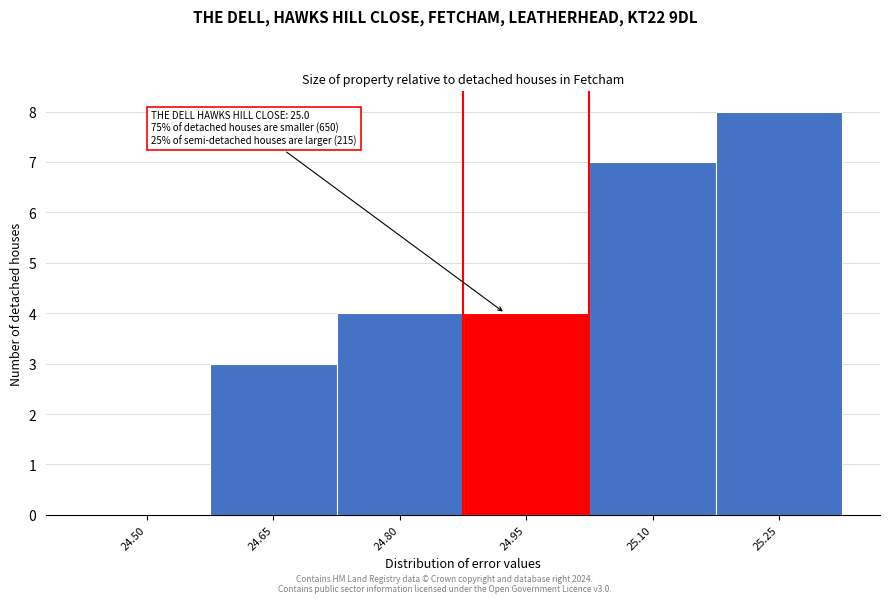

Reading left to right, list all the values displayed in this chart.

24.50=0	24.65=3	24.80=4	24.95=4	25.10=7	25.25=8